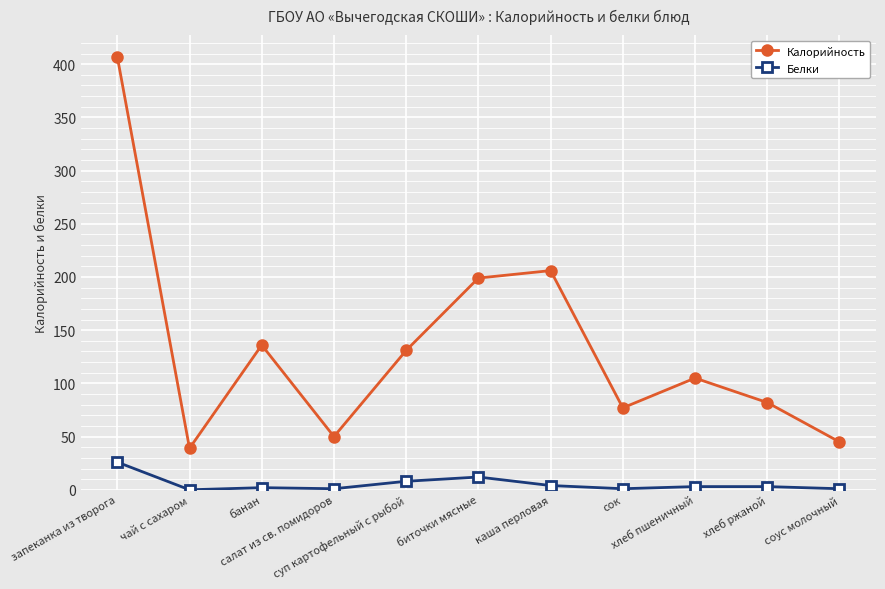

What is the greatest value displayed?

407